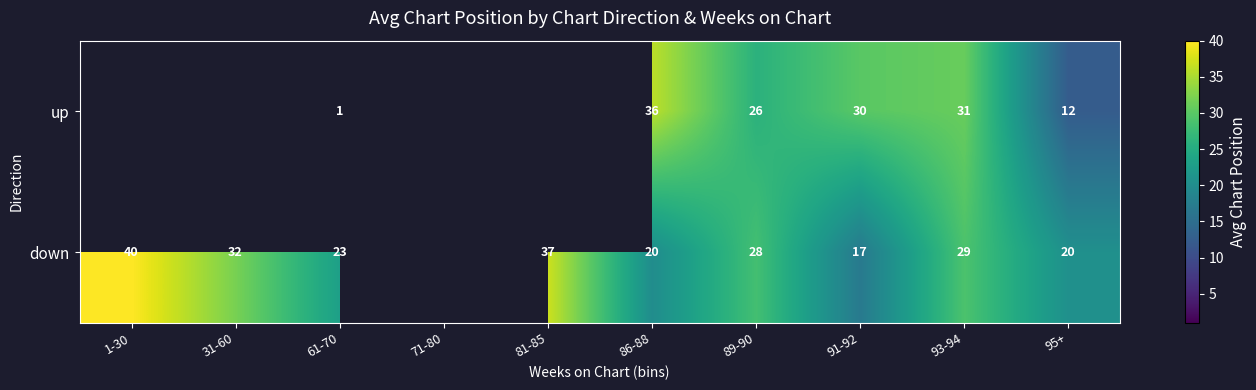

How many categories are shown in the chart?

10